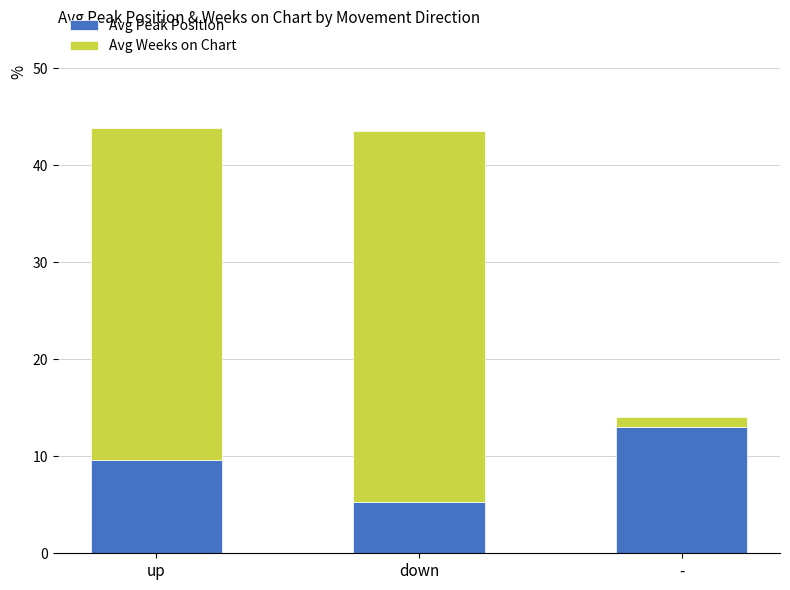

What are all the series names shown in the legend?

Avg Peak Position, Avg Weeks on Chart